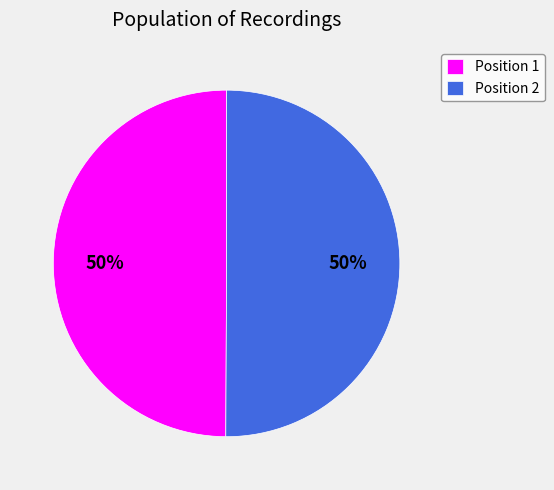

Is it true that Position 2 is 50% of the pie?

True